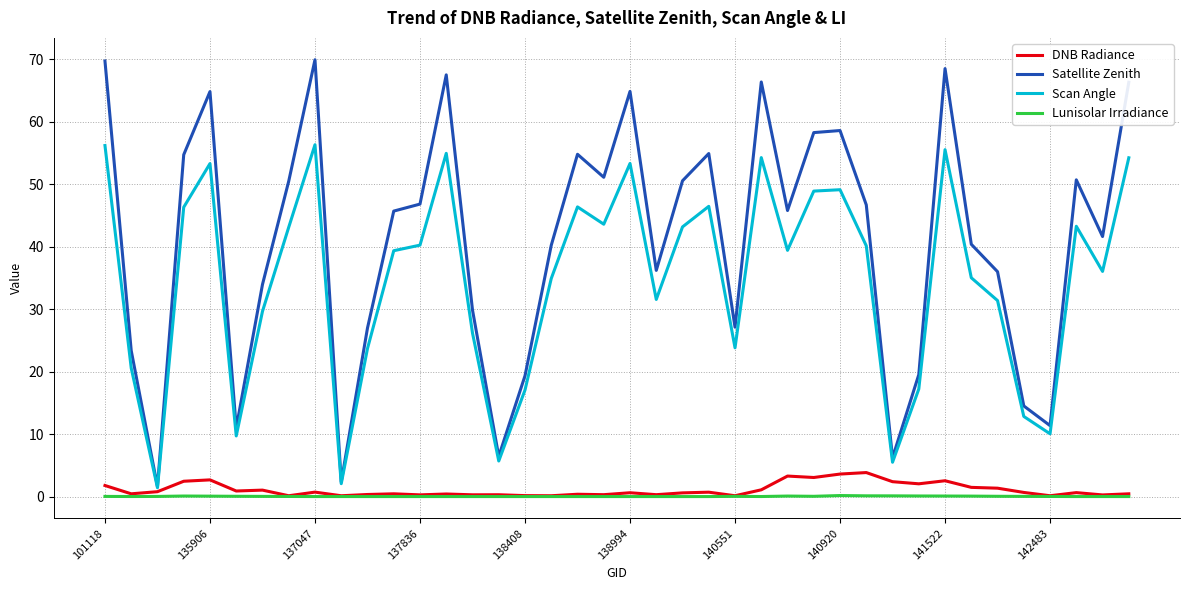

What is the lowest value of the Satellite Zenith series?

1.6